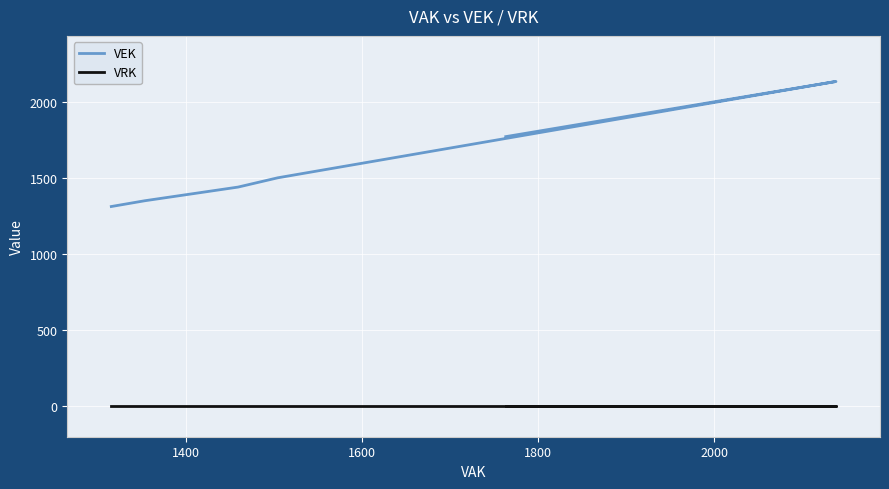

What is the lowest value of the VEK series?

1315